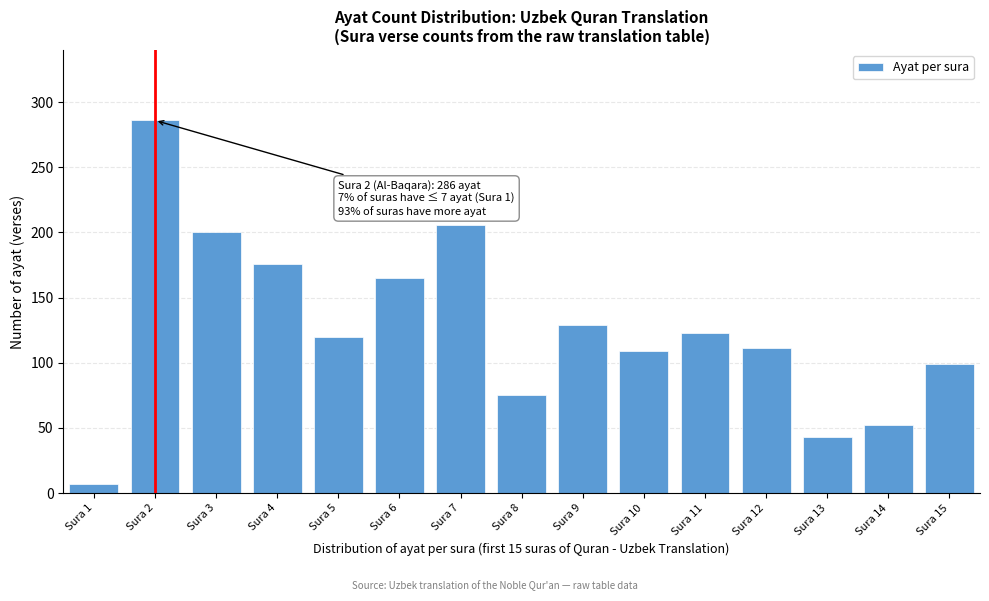

Reading left to right, list all the values displayed in this chart.

7	286	200	176	120	165	206	75	129	109	123	111	43	52	99